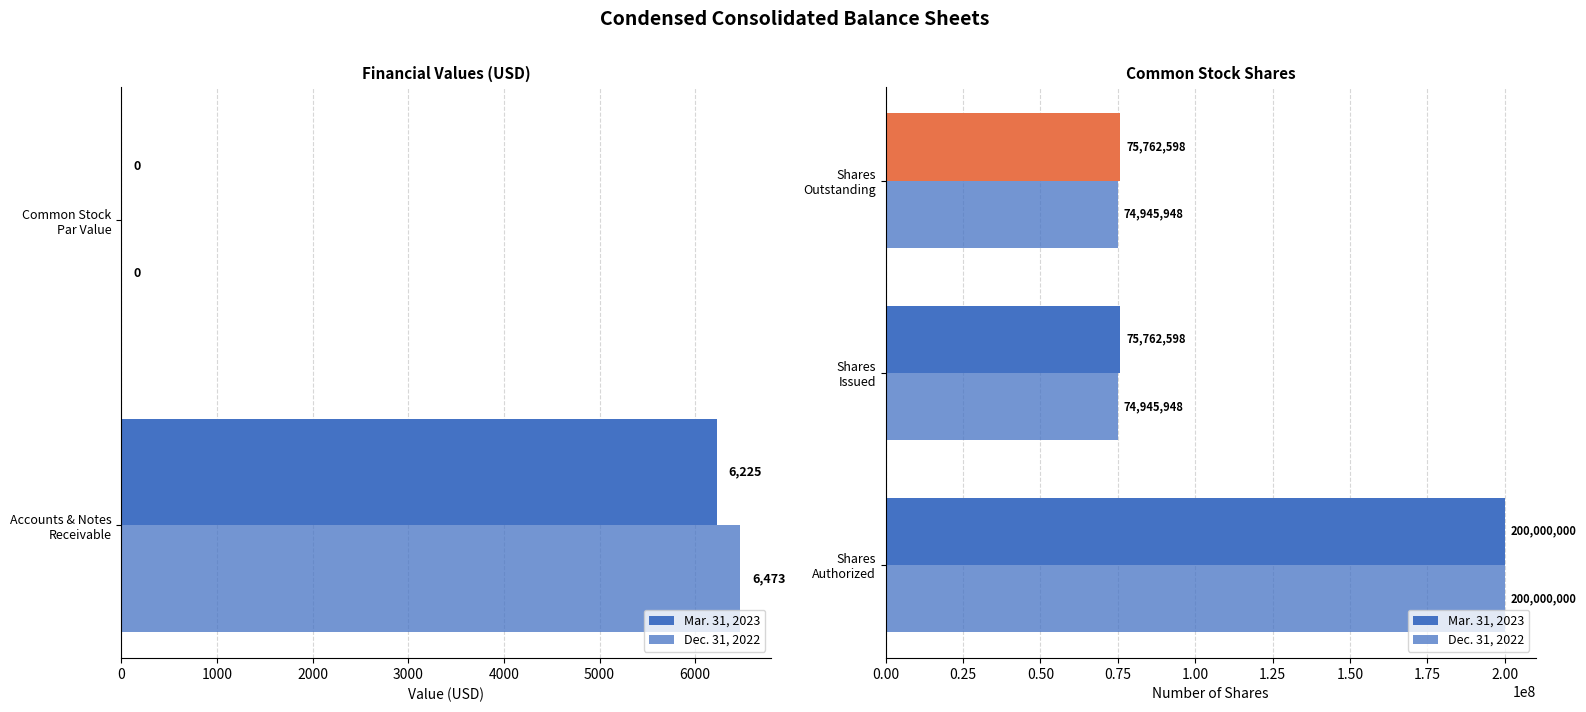

What are all the series names shown in the legend?

Mar. 31, 2023, Dec. 31, 2022